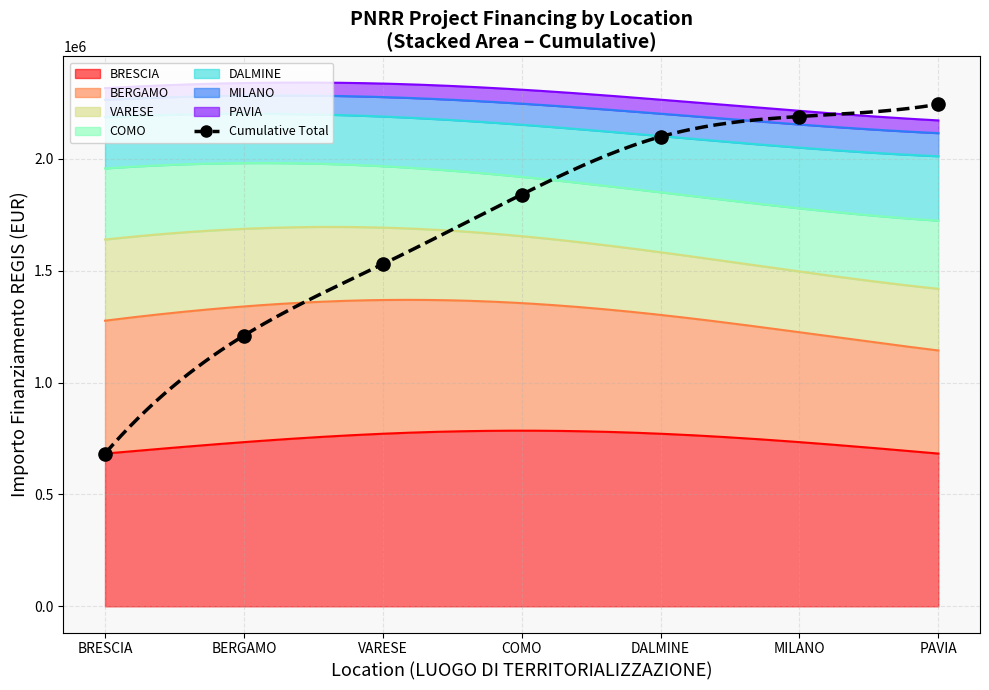

What is the ratio of the value at DALMINE to the value at MILANO?

1.0